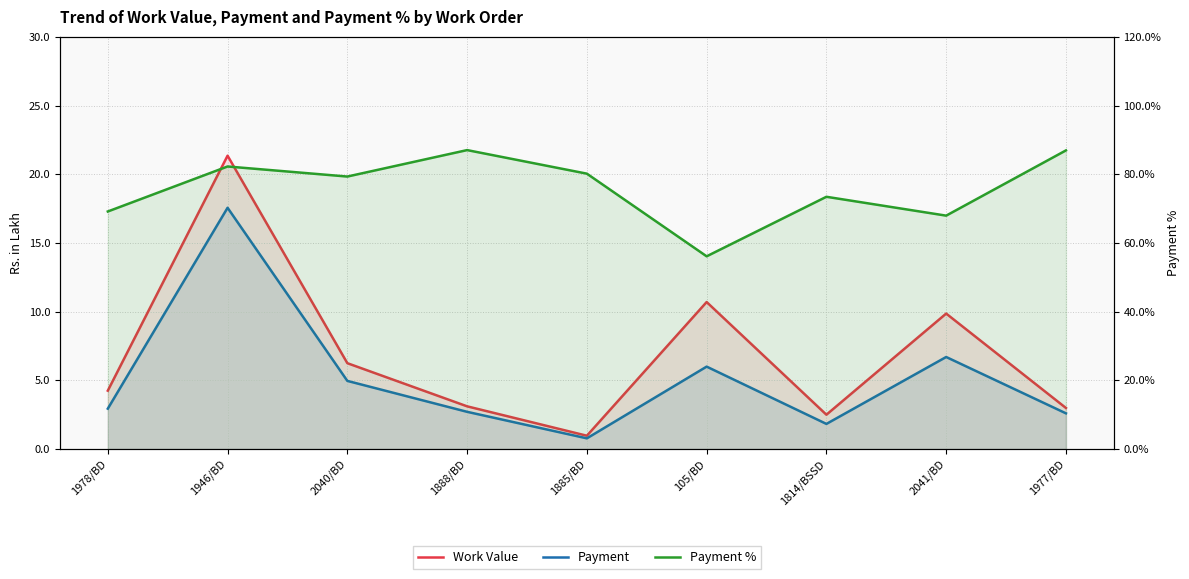

What is the minimum value shown in the chart?

0.8